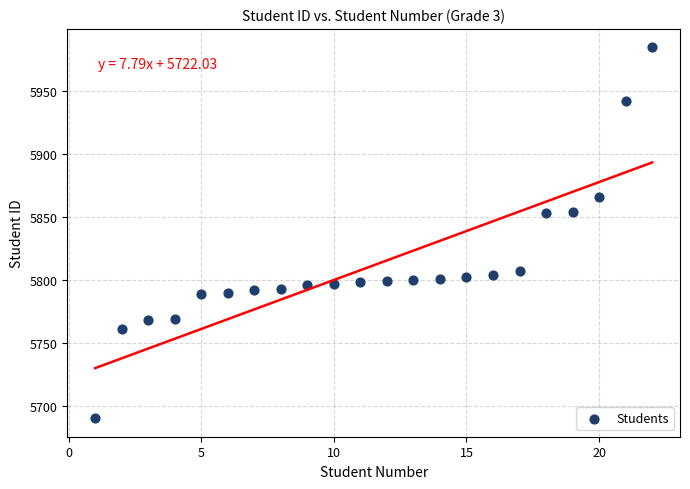

What is the range of X values (max minus min)?

21